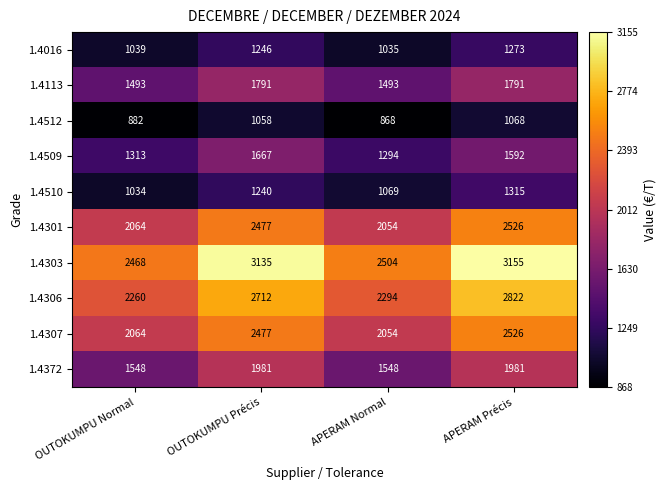

At how many categories does at least one series exceed 2119?

4